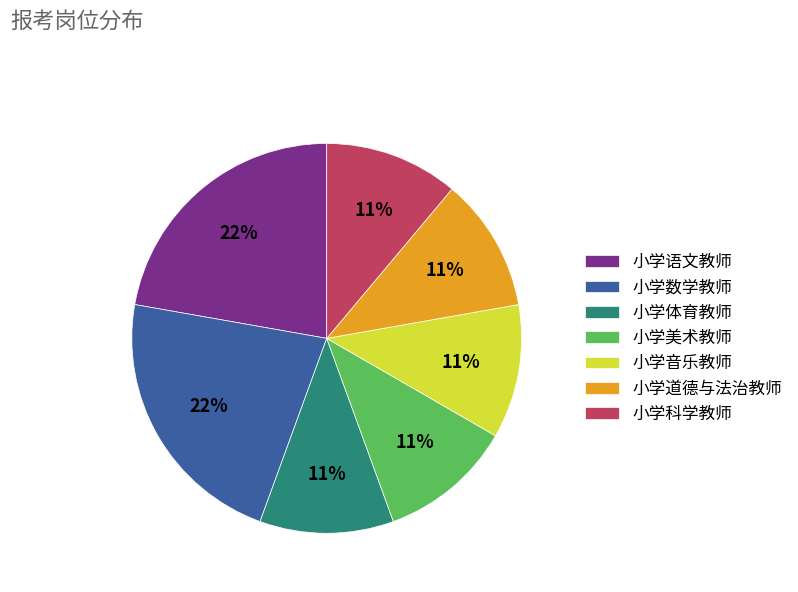

Combined, do 小学美术教师 and 小学道德与法治教师 account for over 50%?

No